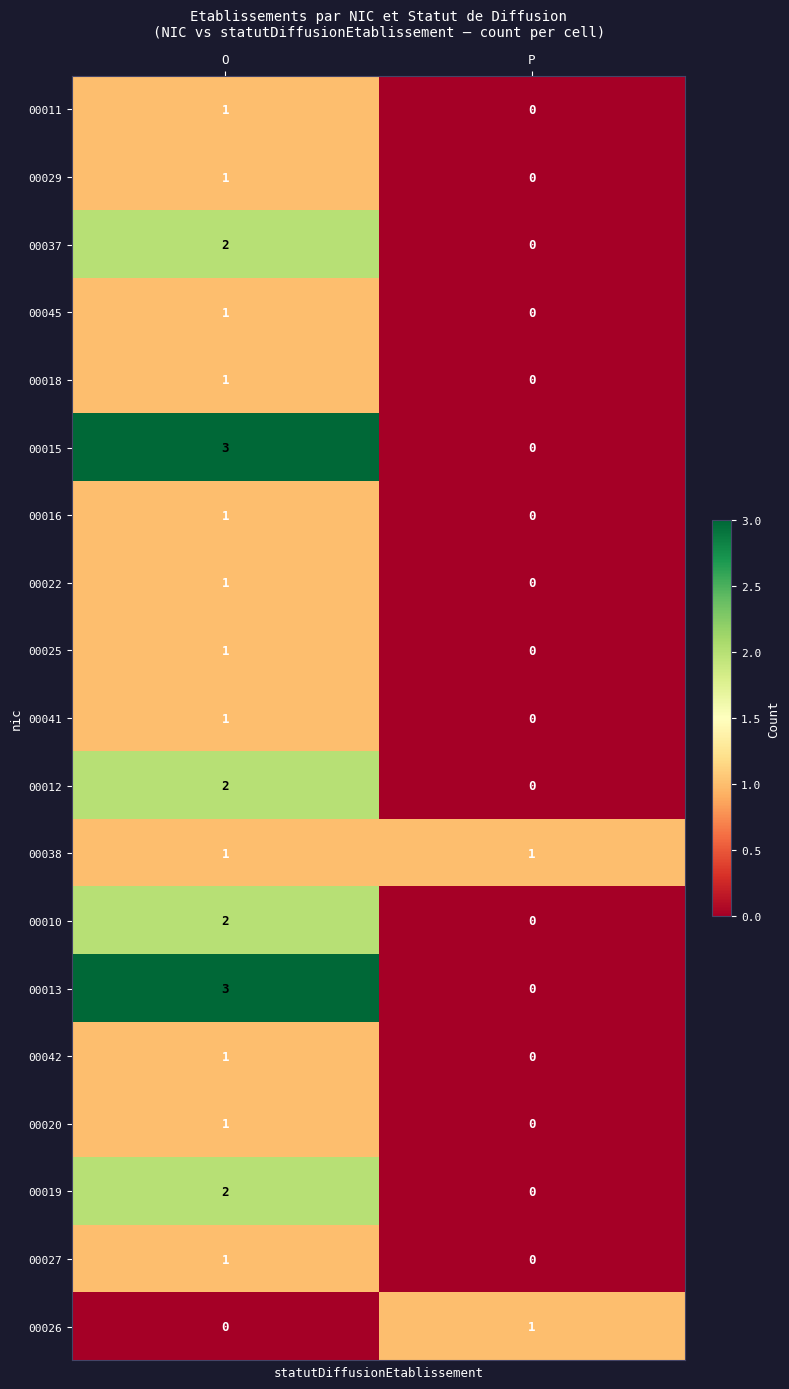

At which category is the sum across all series the highest?

O